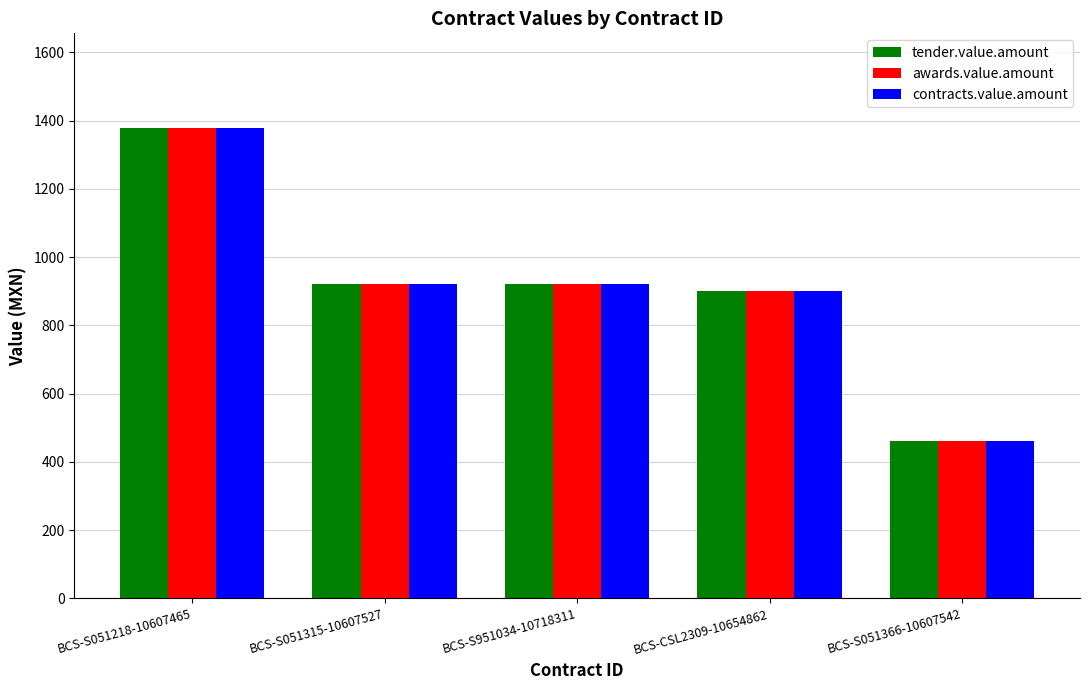

What is the label of the 4th bar from the right?

BCS-S051315-10607527